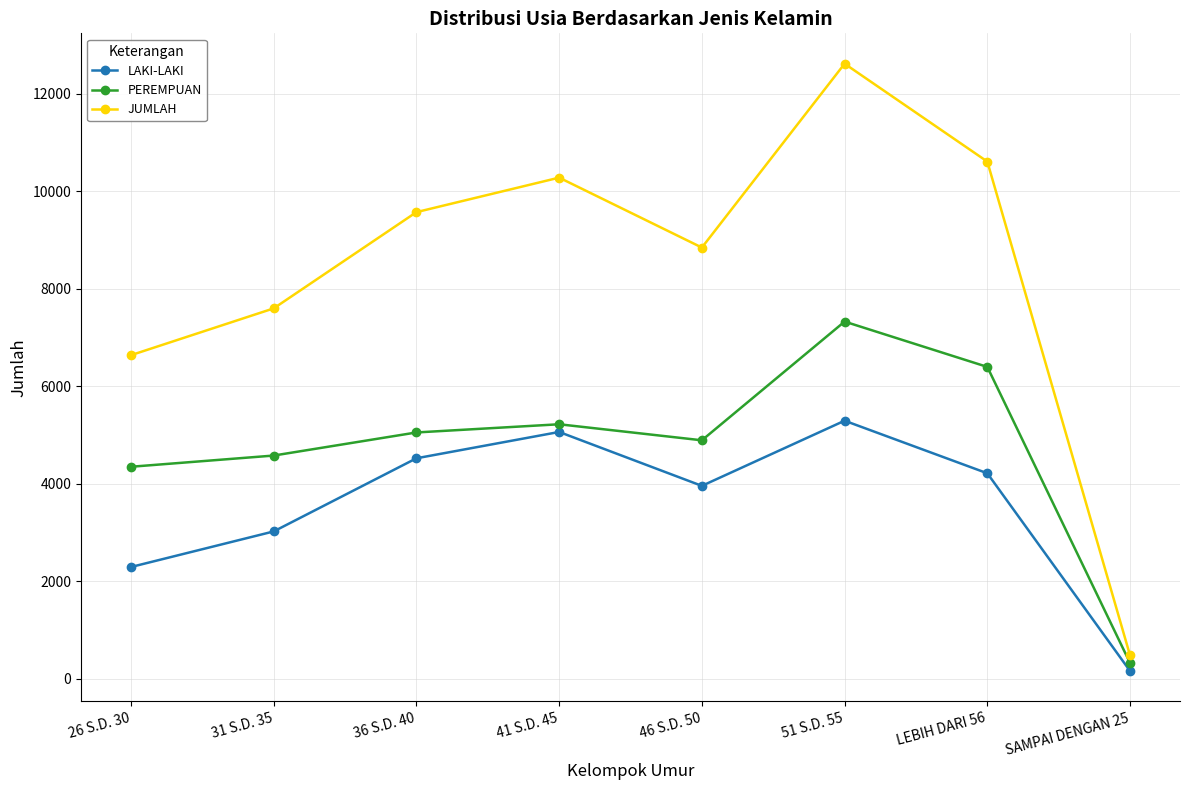

What is the value of the LAKI-LAKI point at the 2nd from the left?

3020